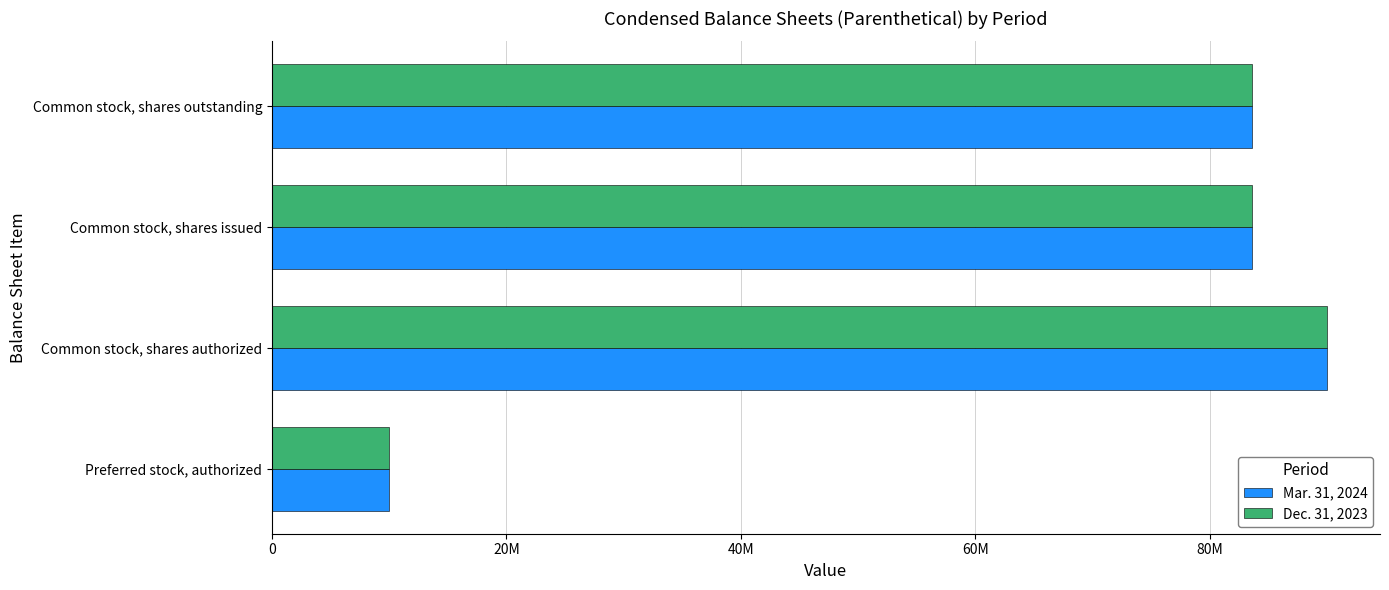

What is the sum of all Dec. 31, 2023 values?

267096938